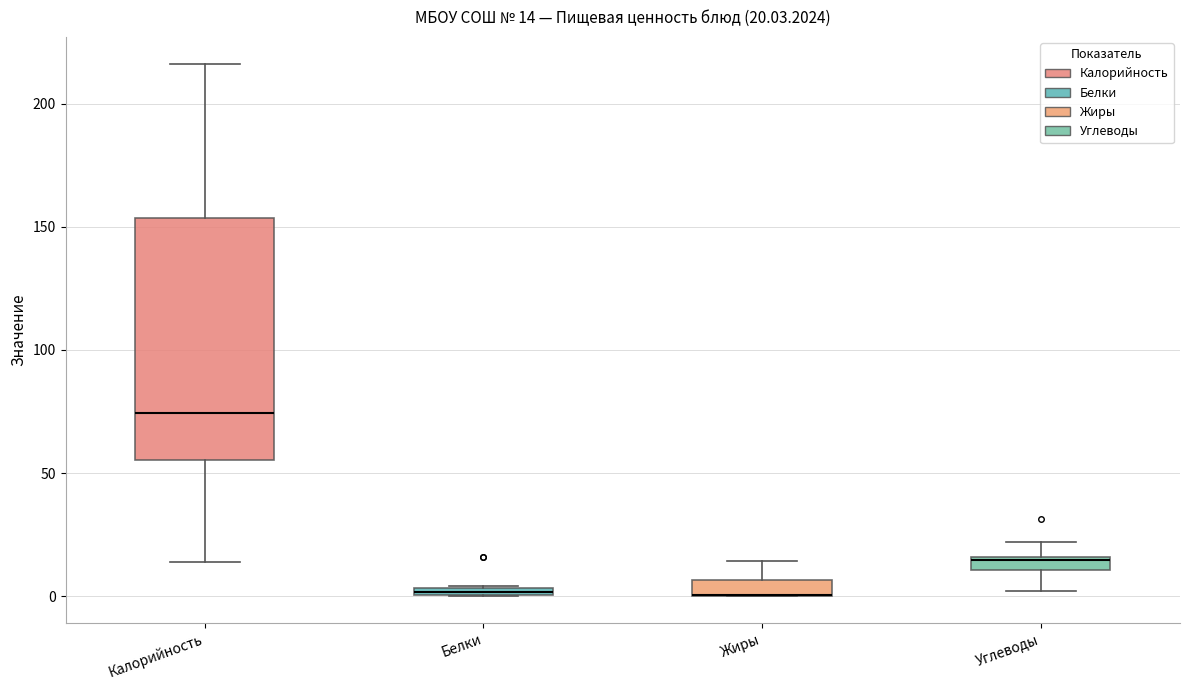

Which box is the tallest, from its lower edge to its upper edge?

Калорийность